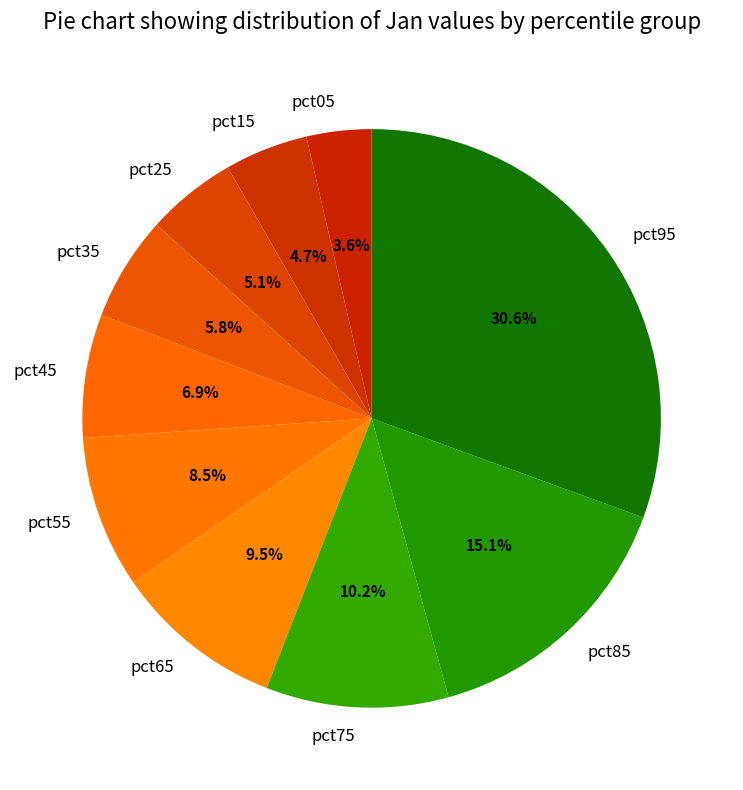

Is the sum of pct25 and pct35 greater than half?

No